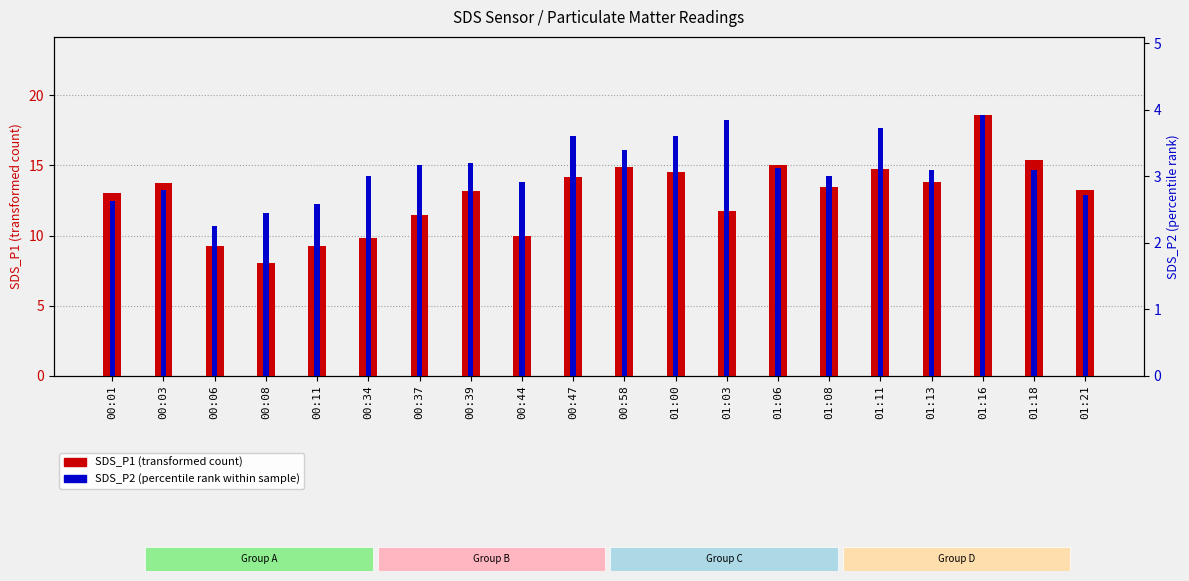

Reading right to left, extract all data points from this chart.

SDS_P1 (transformed count): 13.3	15.4	18.6	13.8	14.8	13.5	15.0	11.8	14.5	14.9	14.2	9.9	13.2	11.4	9.8	9.2	8.1	9.2	13.7	13.0
SDS_P2 (percentile rank within sample): 2.7	3.1	3.9	3.1	3.7	3.0	3.1	3.9	3.6	3.4	3.6	2.9	3.2	3.2	3.0	2.6	2.5	2.2	2.8	2.6